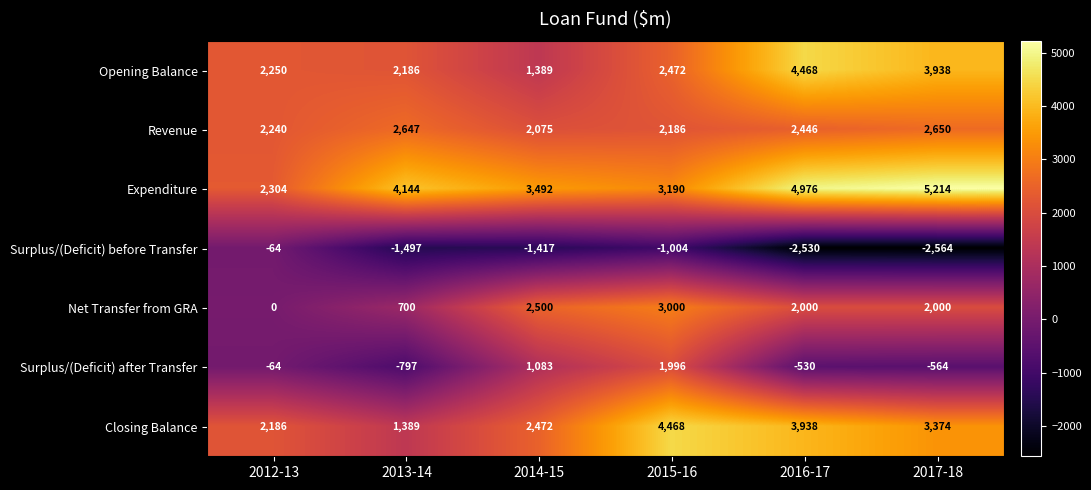

What is the minimum value shown in the chart?

-2564